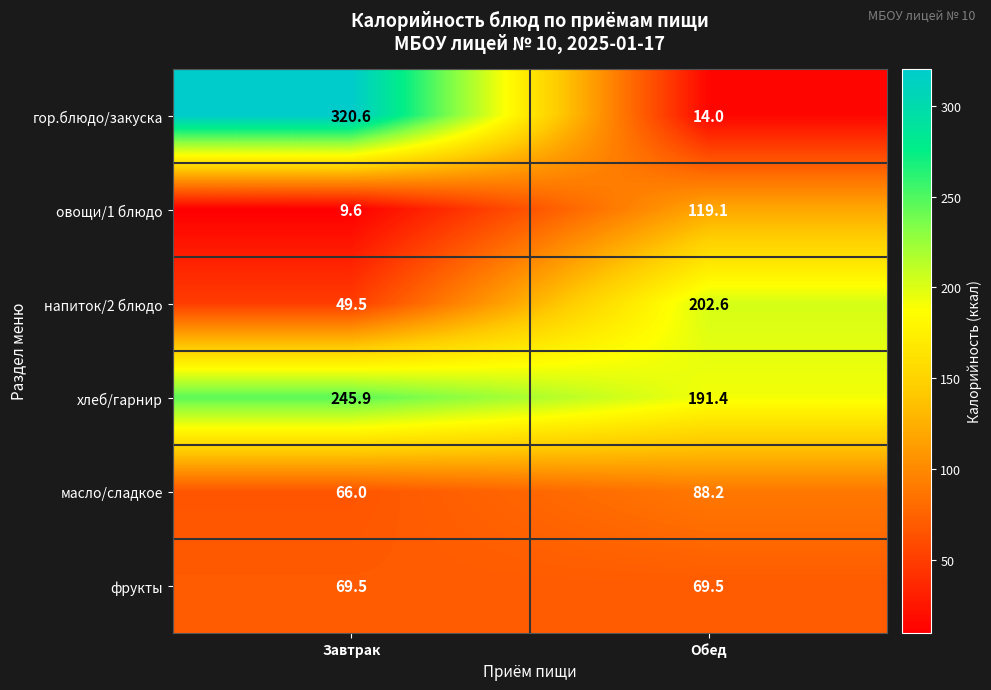

Reading left to right, extract all data points from this chart.

гор.блюдо/закуска: Завтрак=320.6	Обед=14.0
овощи/1 блюдо: Завтрак=9.6	Обед=119.1
напиток/2 блюдо: Завтрак=49.5	Обед=202.6
хлеб/гарнир: Завтрак=245.9	Обед=191.4
масло/сладкое: Завтрак=66.0	Обед=88.2
фрукты: Завтрак=69.5	Обед=69.5